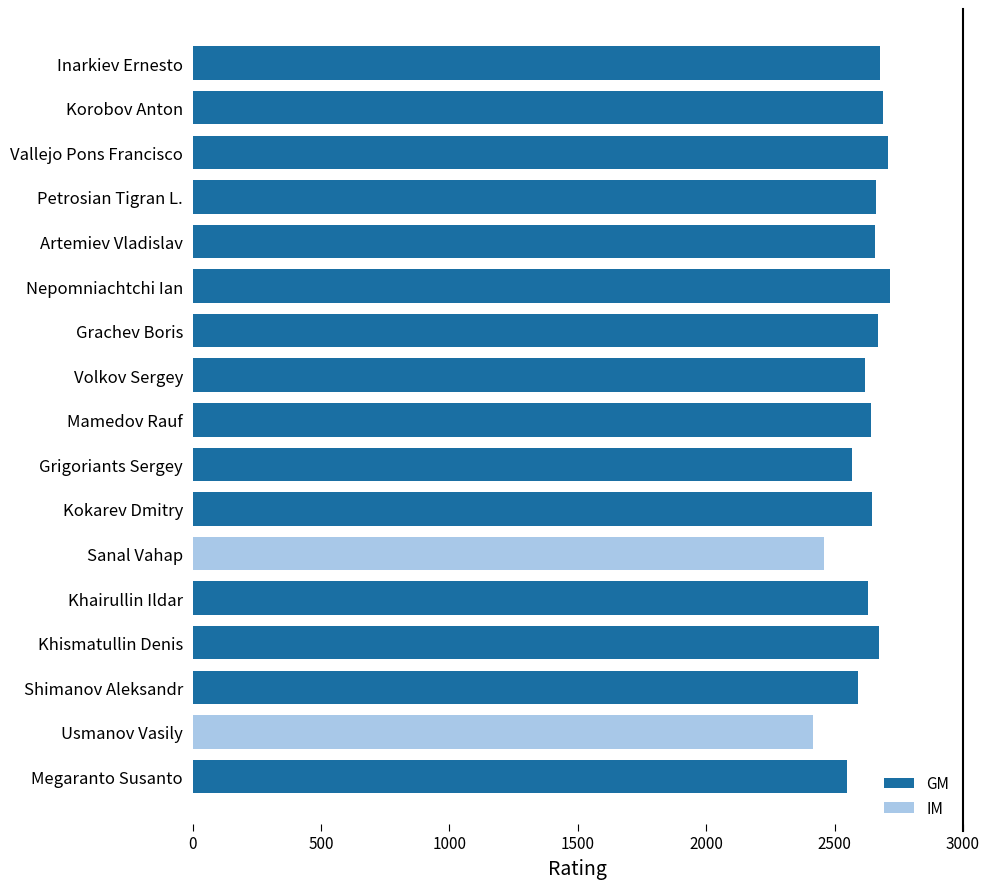

How many categories are shown in the chart?

17